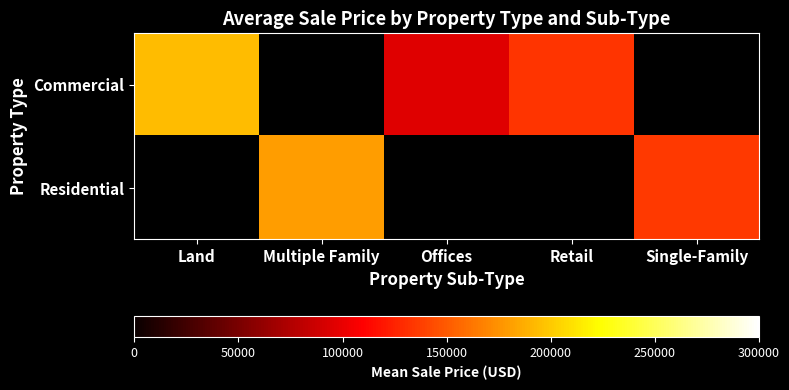

Is the value of Commercial at Land greater than the value of Residential at Offices?

No